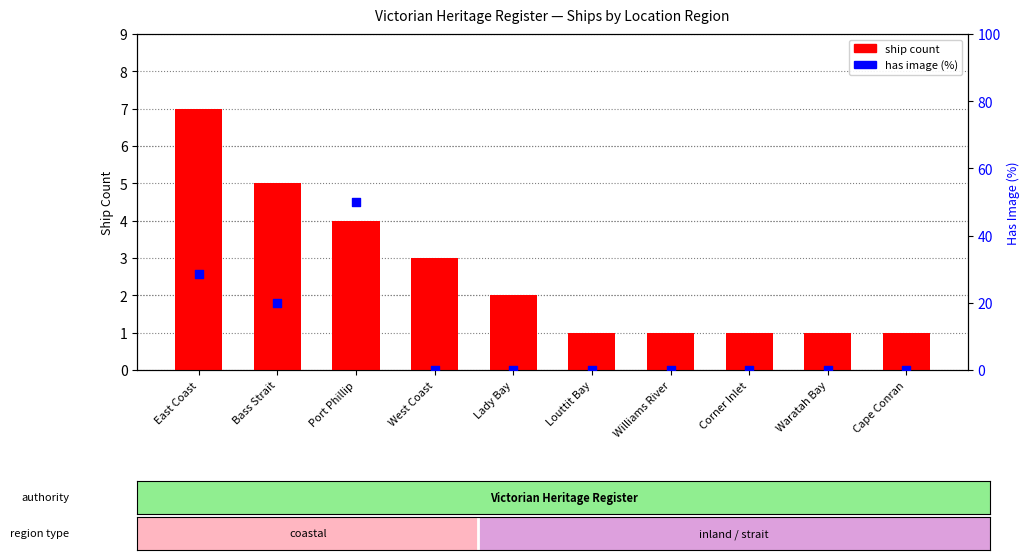

What are all the series names shown in the legend?

ship count, has image (%)